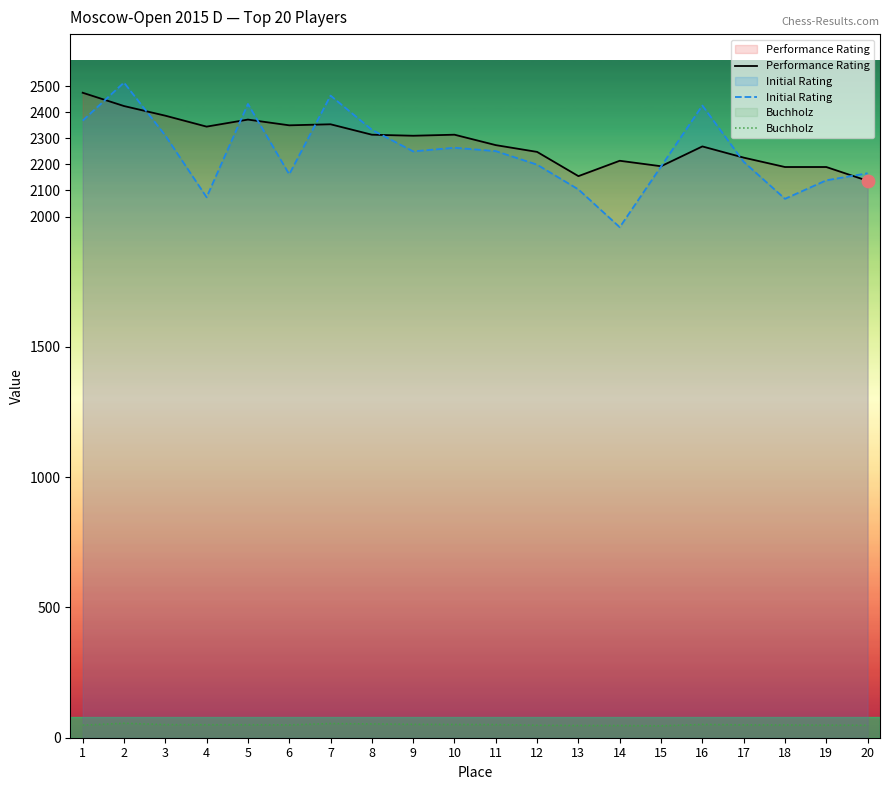

Which series reaches the maximum Y coordinate?

Initial Rating